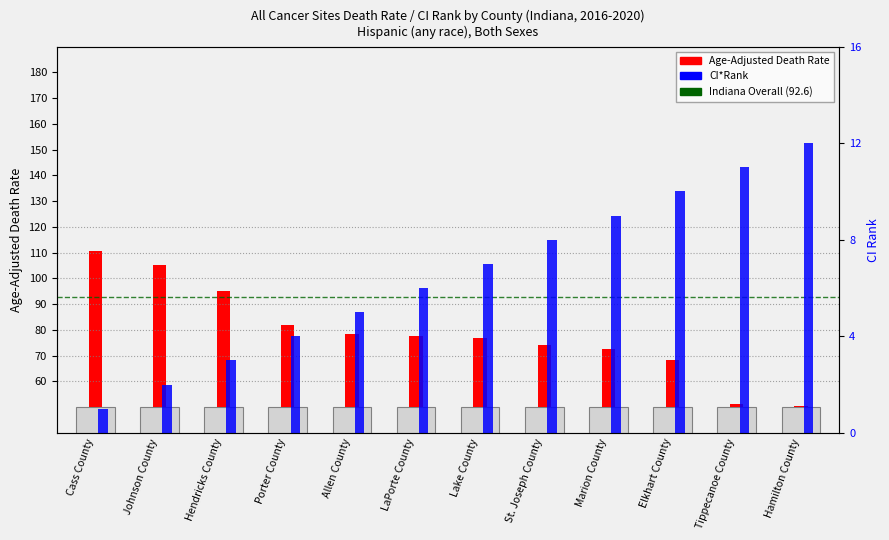

At Tippecanoe County, list the series in order from smallest to largest.

Age-Adjusted Death Rate, CI*Rank